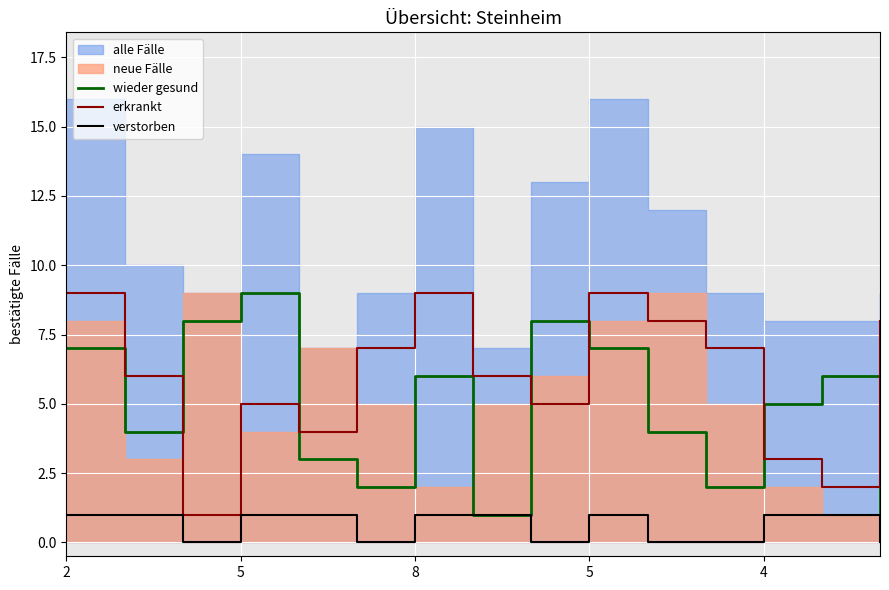

True or false: wieder gesund and verstorben intersect in this chart.

False